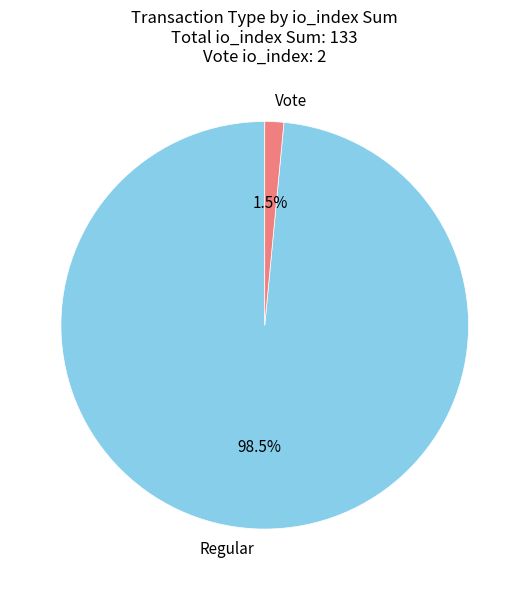

Is Vote the majority of the pie?

No